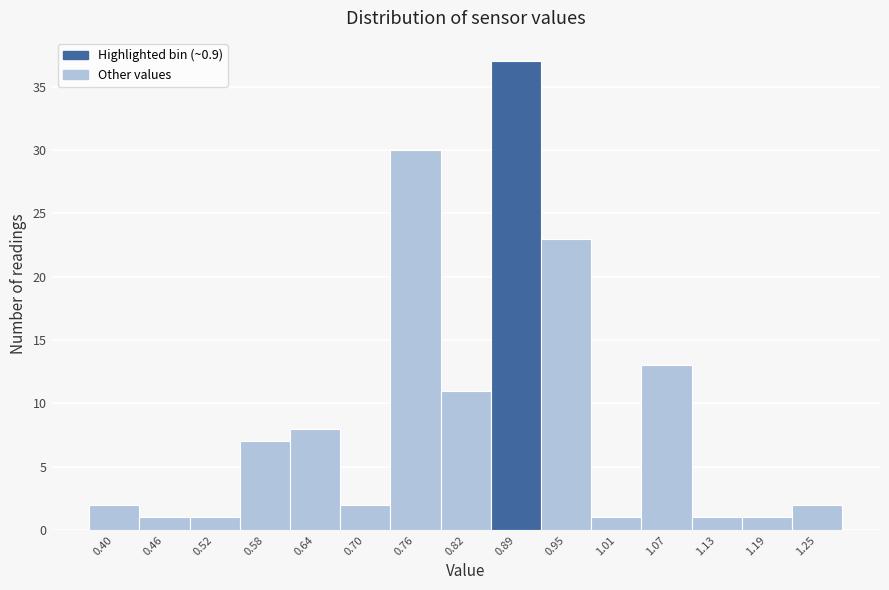

Reading right to left, list all the values displayed in this chart.

2	1	1	13	1	23	37	11	30	2	8	7	1	1	2